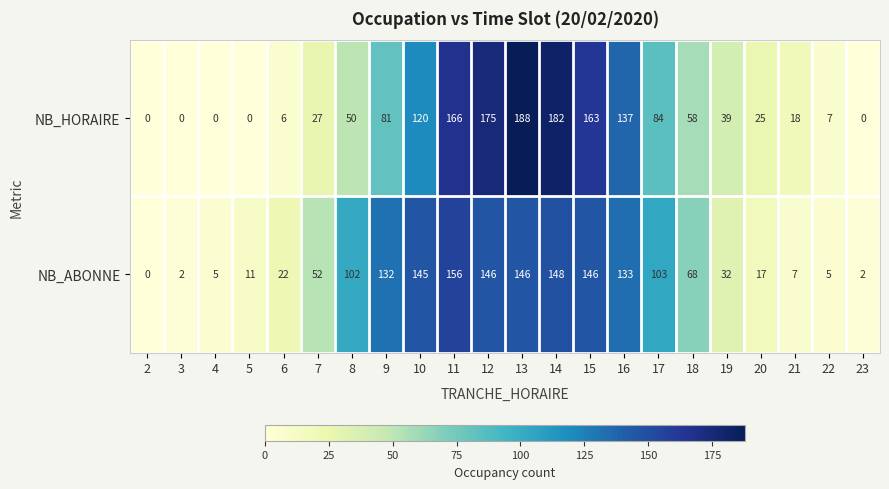

Which category has the highest value across all series?

13